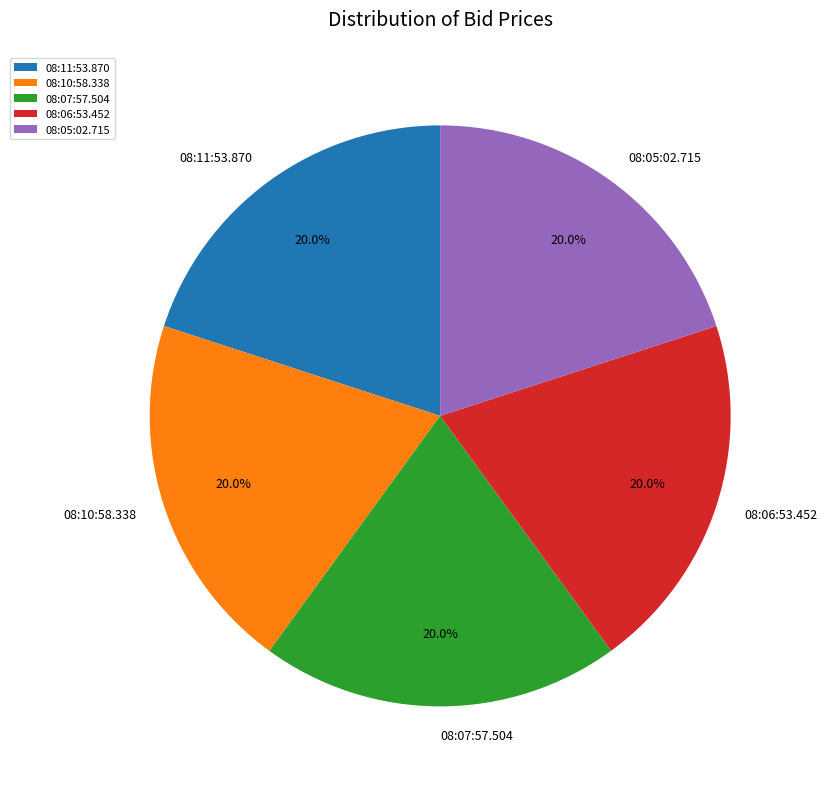

Combined, what portion of the pie is 08:06:53.452 and 08:10:58.338?

40.0%